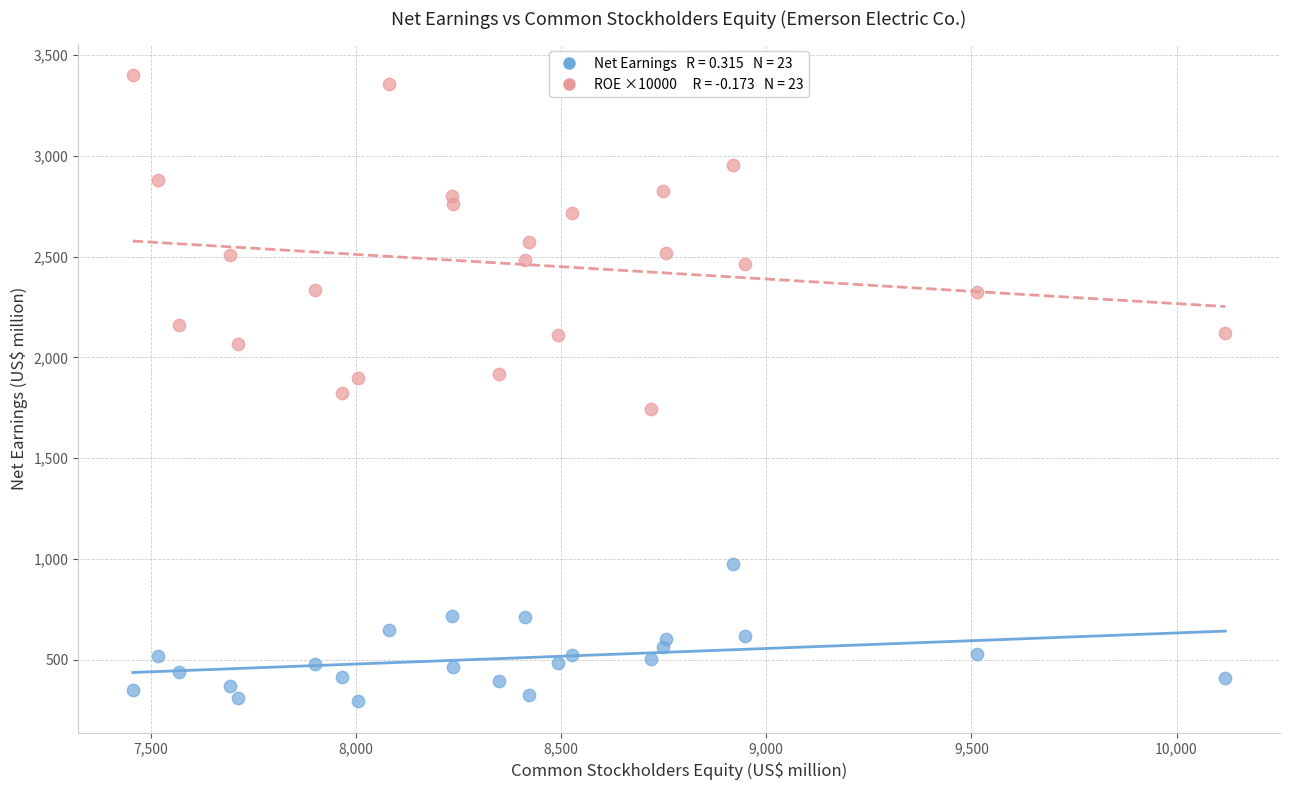

Across all data points, what is the range of Y values (max minus min)?

3107.0